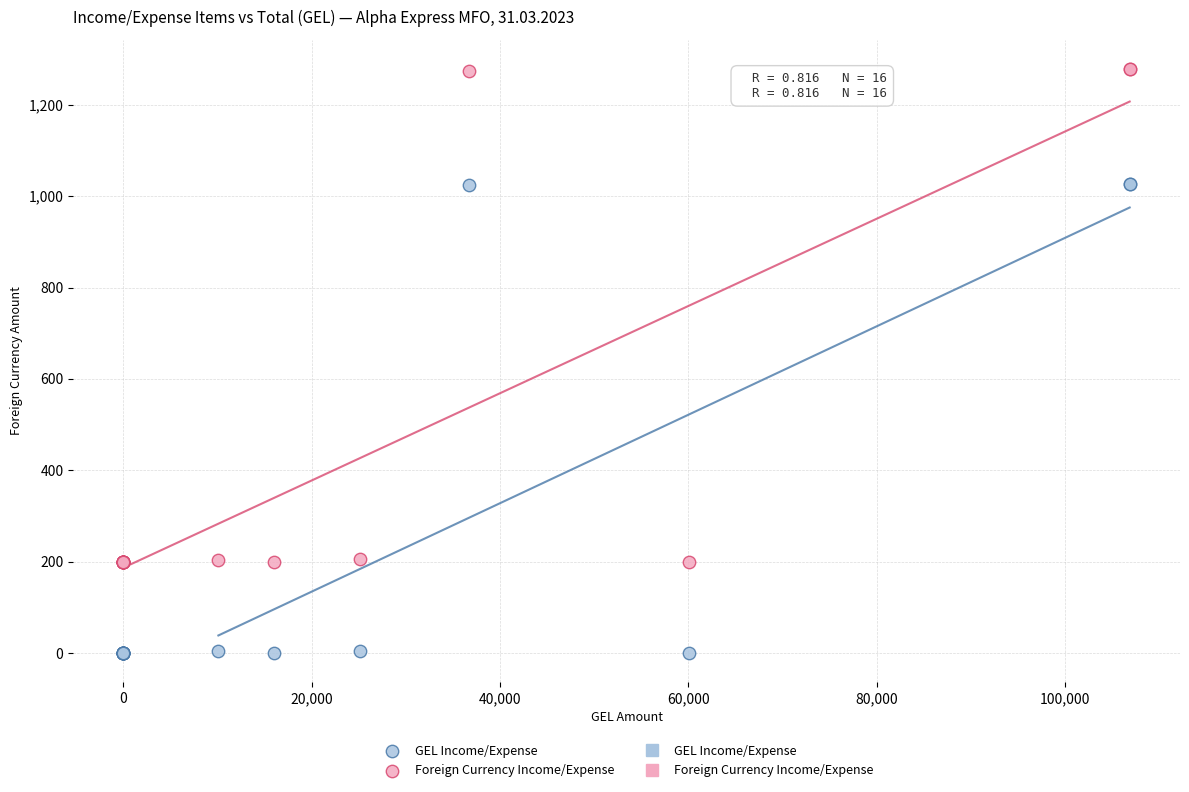

Which series reaches the maximum Y coordinate?

Foreign Currency Income/Expense